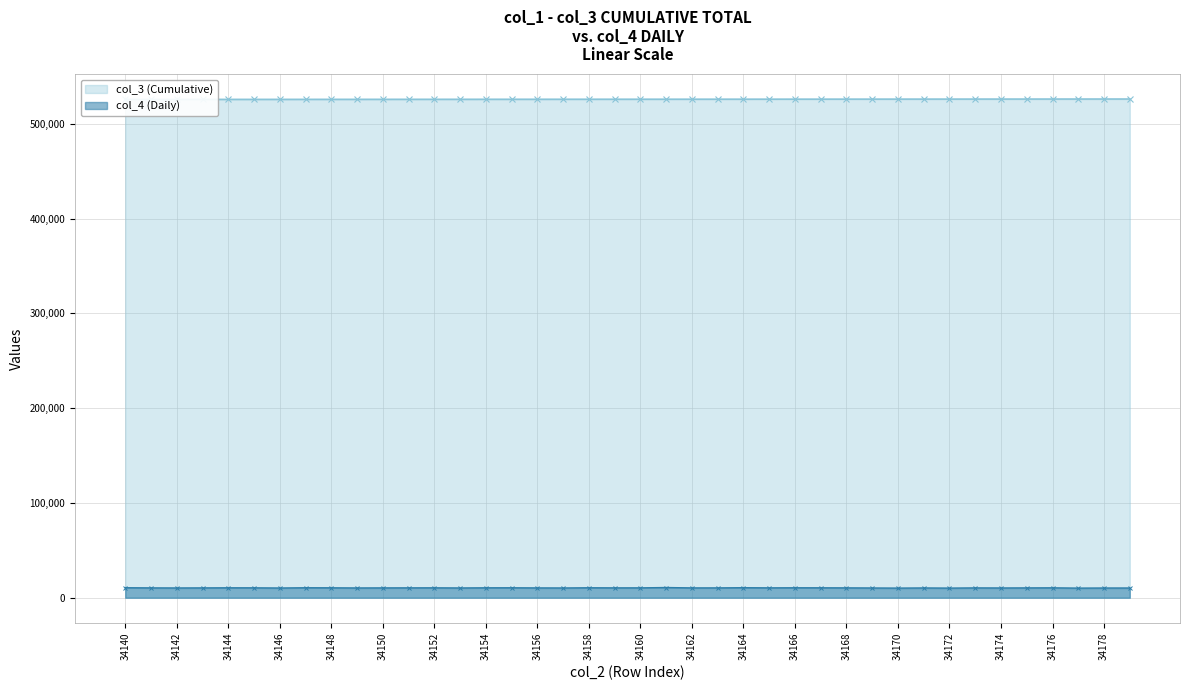

Reading left to right, extract all data points from this chart.

col_3 (Cumulative): 525778	525790	525801	525812	525824	525835	525846	525857	525869	525880	525891	525903	525914	525925	525936	525948	525959	525970	525981	525993	526004	526015	526027	526038	526049	526060	526072	526083	526094	526106	526117	526128	526139	526151	526162	526173	526185	526196	526207	526218
col_4 (Daily): 10539	10376	10296	10368	10468	10436	10251	10521	10452	10303	10369	10410	10443	10298	10462	10489	10350	10292	10503	10397	10406	10766	10361	10372	10578	10411	10492	10458	10396	10277	10156	10317	10160	10364	10291	10364	10444	10141	10255	10255